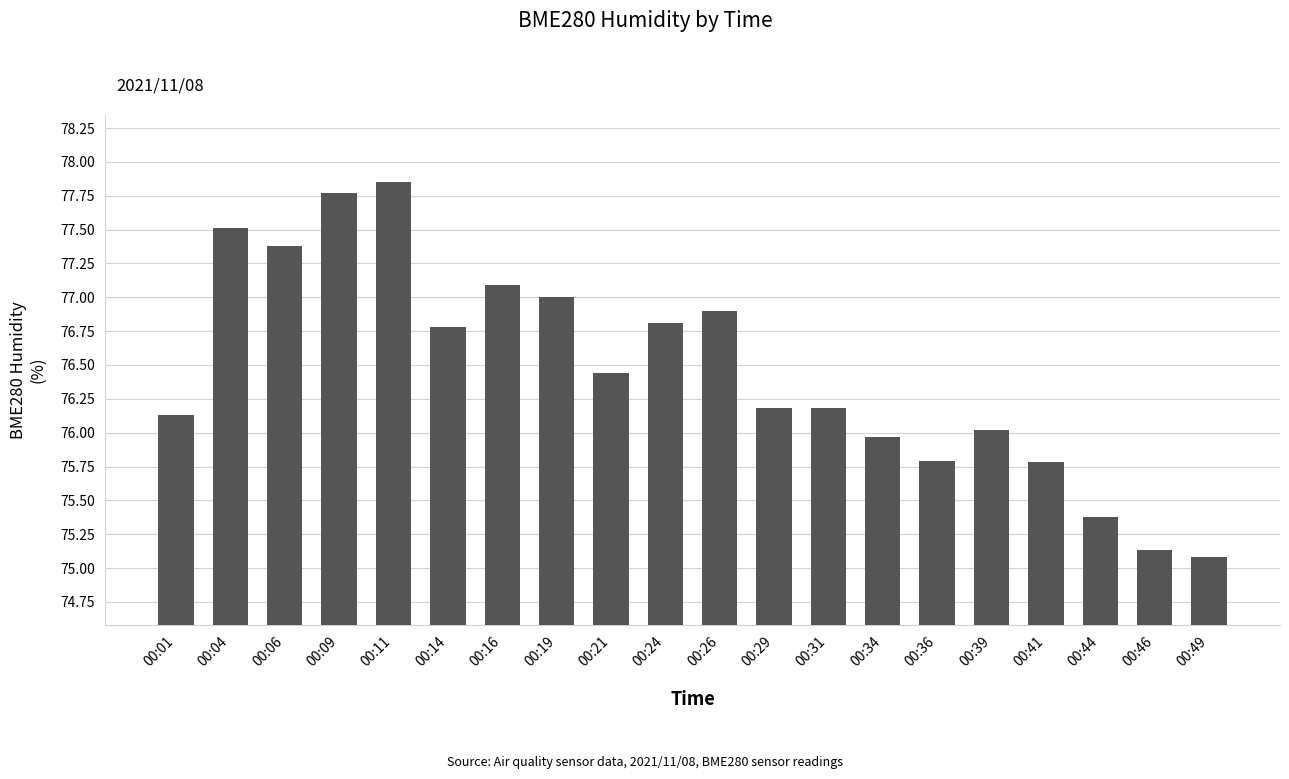

What is the value of the 19th bar from the left?

75.1